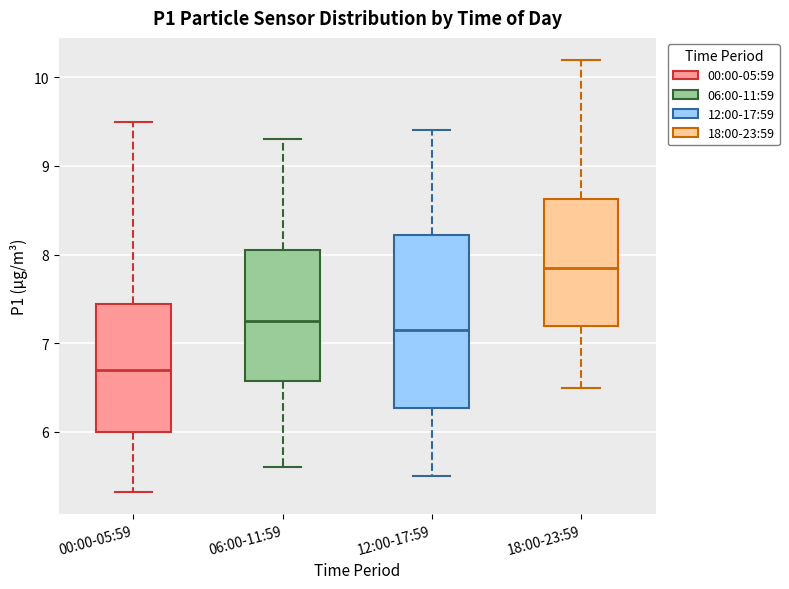

Which box is the tallest, from its lower edge to its upper edge?

12:00-17:59